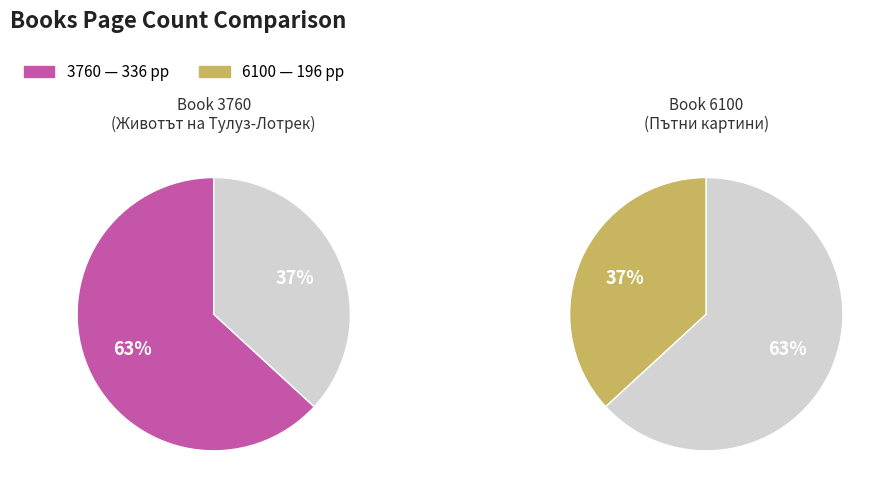

Which slice represents more than half of the pie?

3760